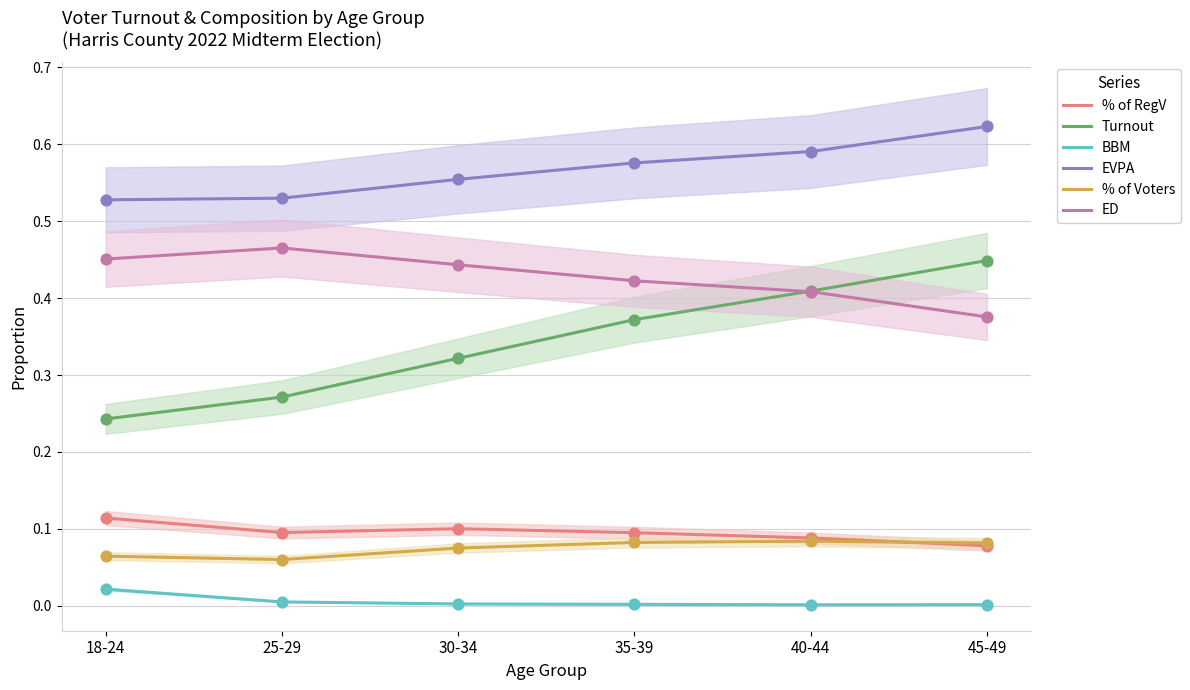

At how many categories does at least one series exceed 0?

6